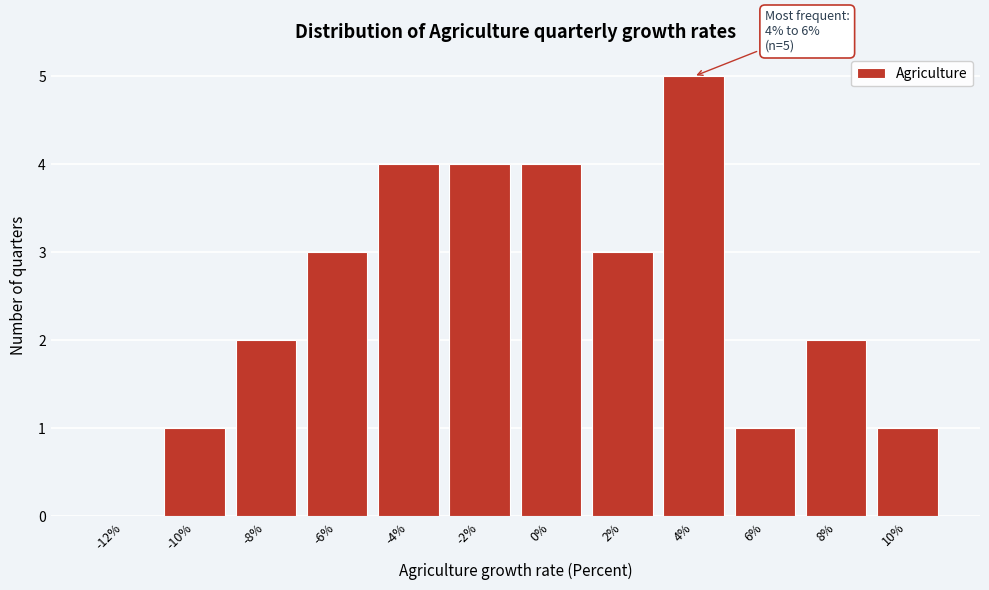

Reading left to right, transcribe all the data shown in this chart.

-12%=0	-10%=1	-8%=2	-6%=3	-4%=4	-2%=4	0%=4	2%=3	4%=5	6%=1	8%=2	10%=1